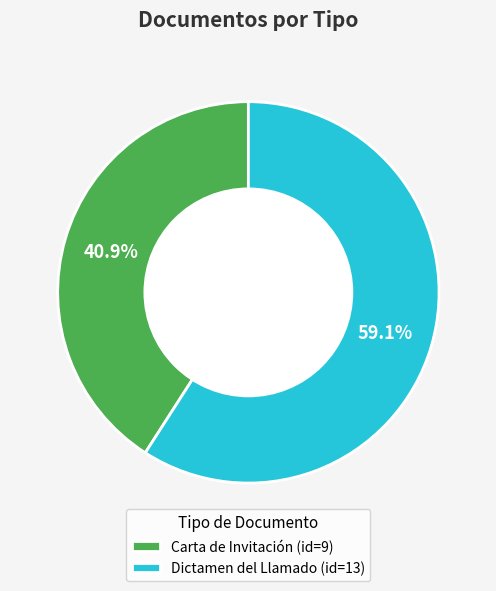

What is the total percentage of Dictamen del Llamado and Carta de Invitación?

100.0%